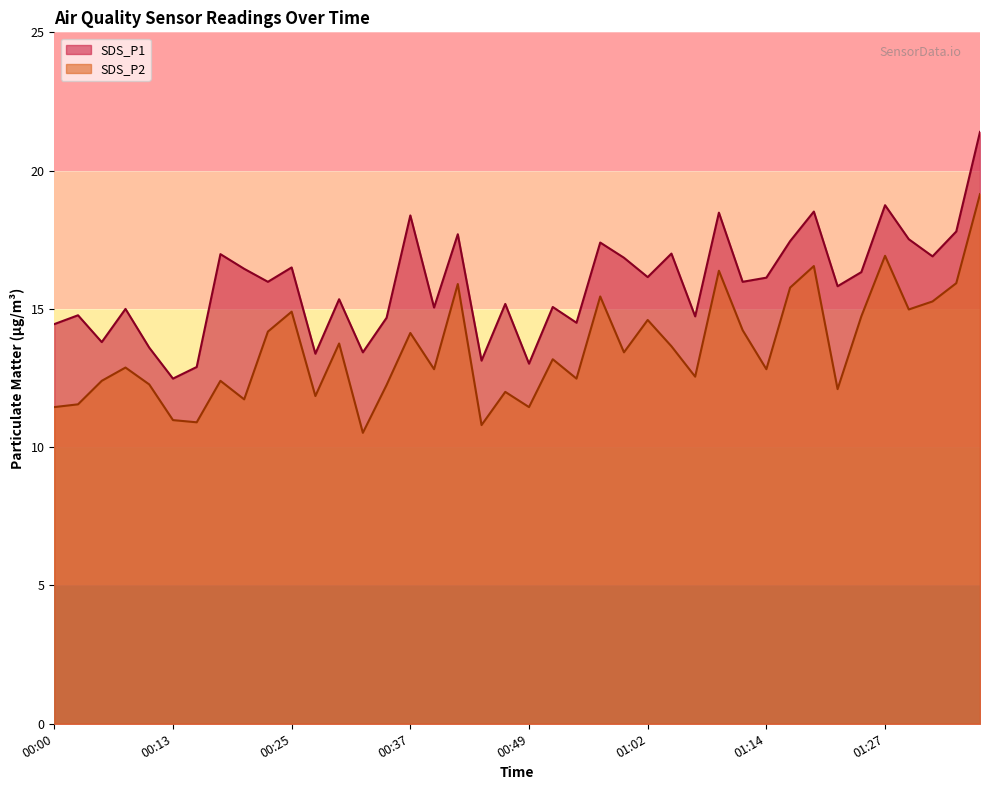

What is the highest value of the SDS_P2 series?

19.1